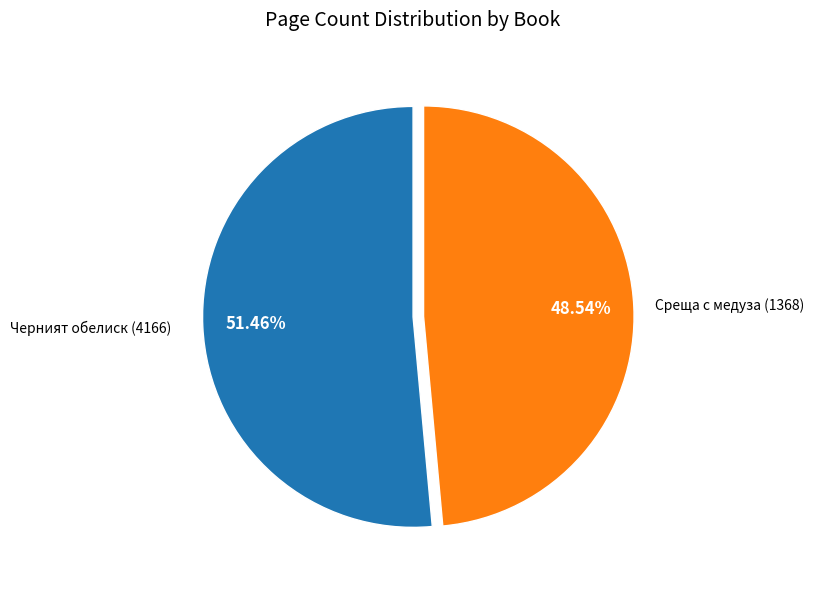

To the nearest percent, what is the difference between the Среща с медуза (1368) and Черният обелиск (4166) slice percentages?

3%